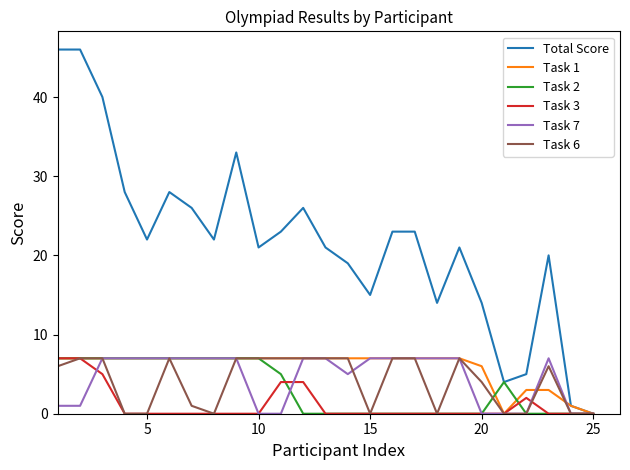

Does the chart have visible grid lines?

No